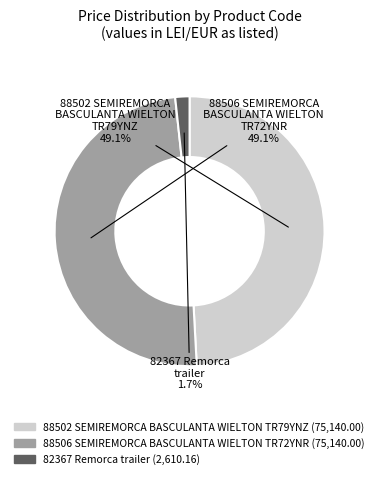

Which category has the smallest portion of the pie?

82367 Remorca trailer